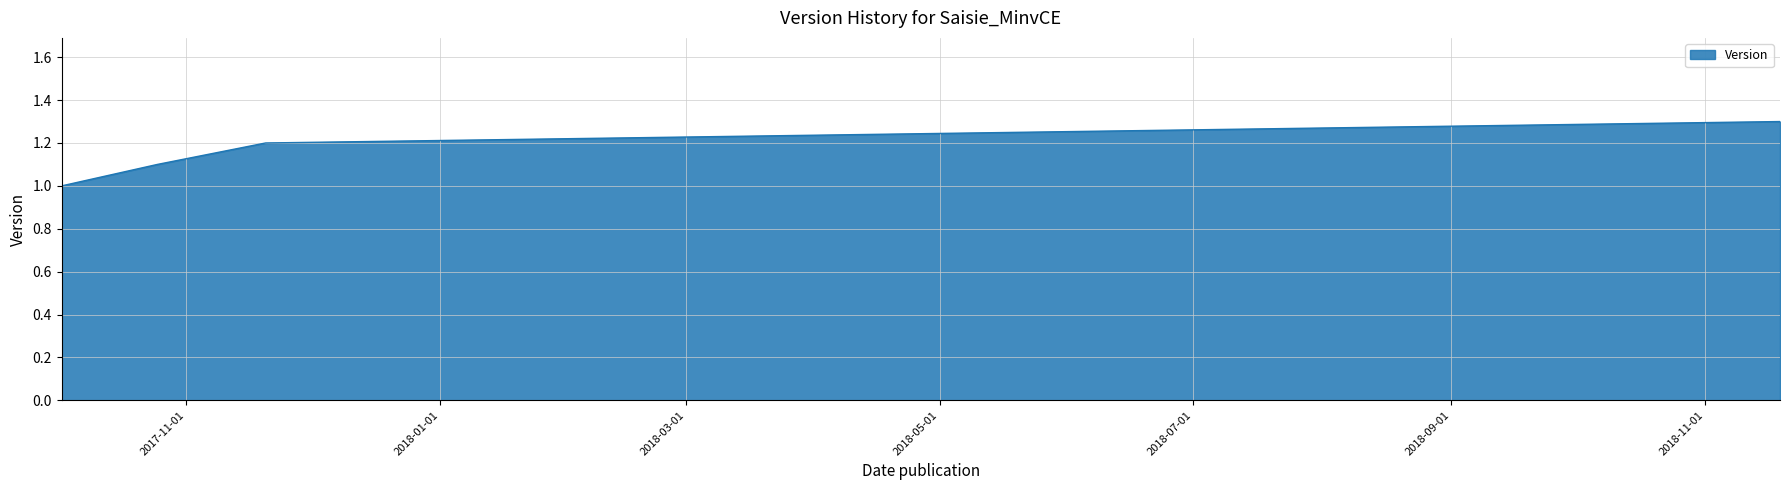

What is the minimum value shown in the chart?

1.0